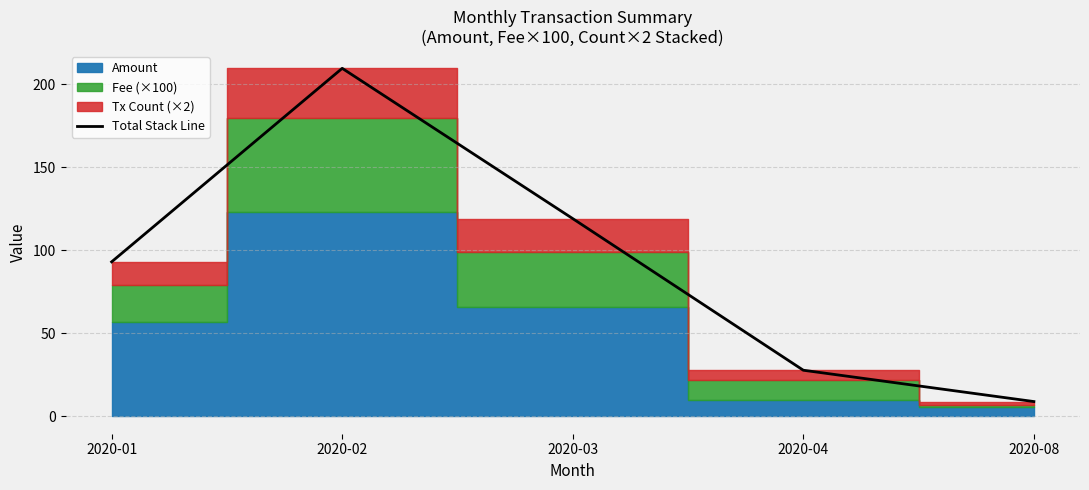

What is the lowest value of the Total Stack Line series?

8.9